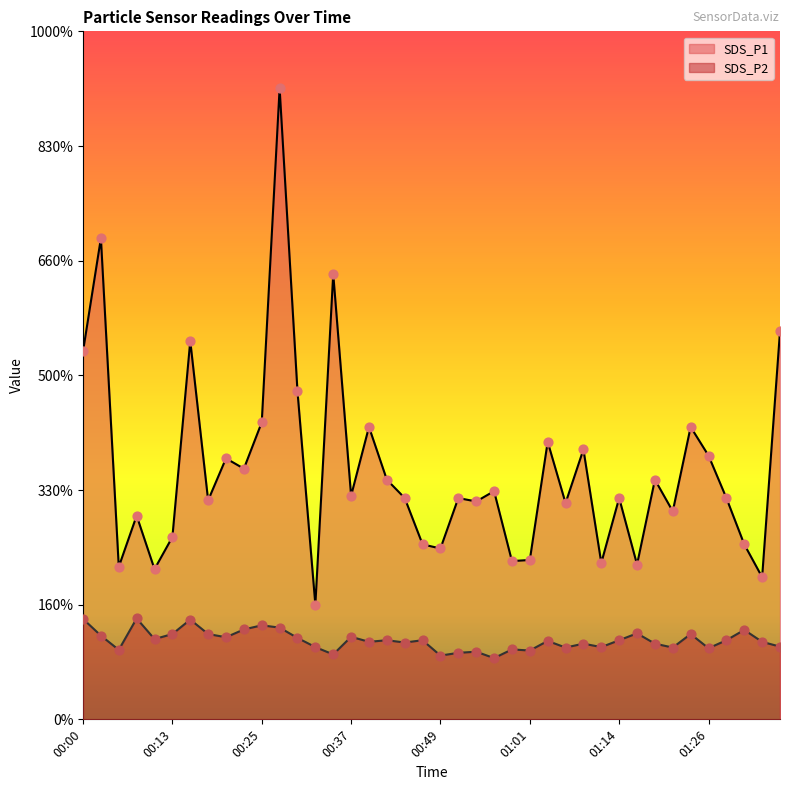

Which series reaches the maximum Y coordinate?

SDS_P1